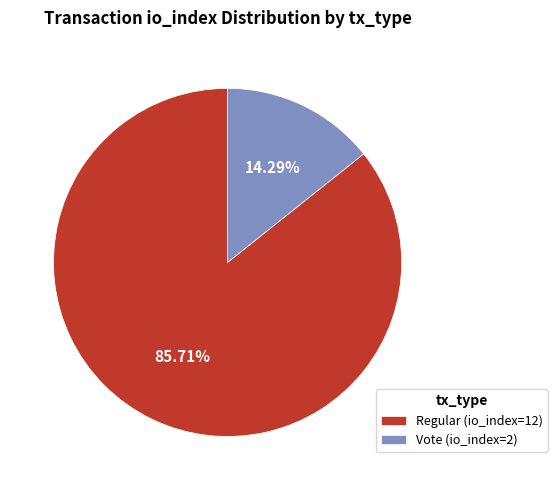

To the nearest percent, what is the combined percentage of Vote (io_index=2) and Regular (io_index=12)?

100%